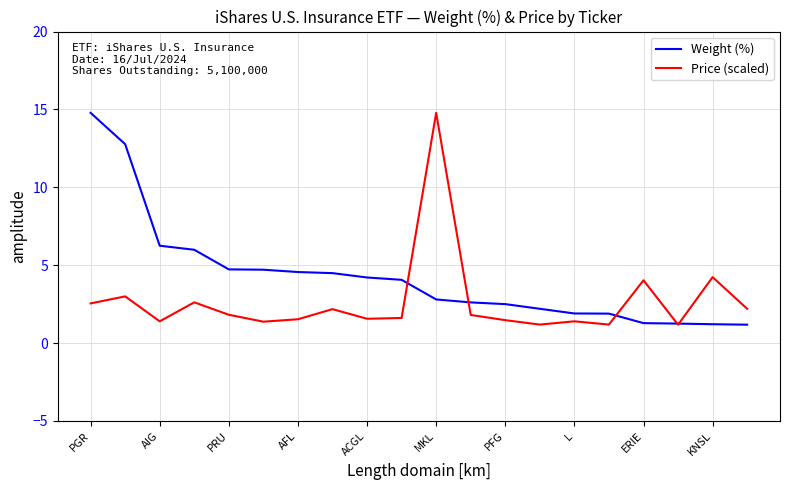

What is the maximum value for Weight (%)?

14.8